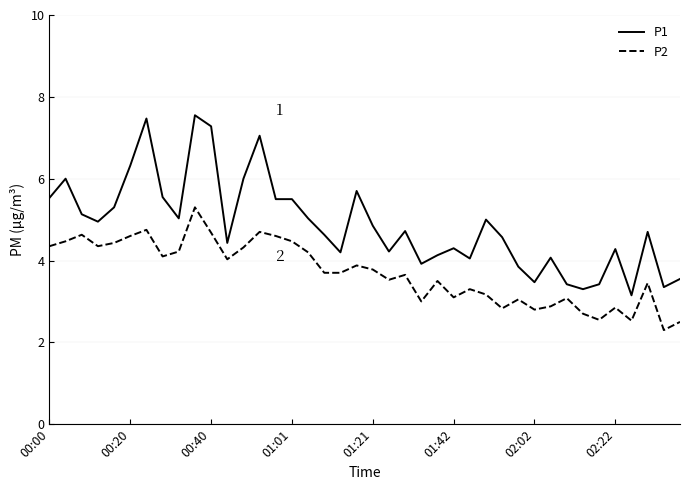

What is the difference between the maximum and minimum values in the P2 series?

3.0